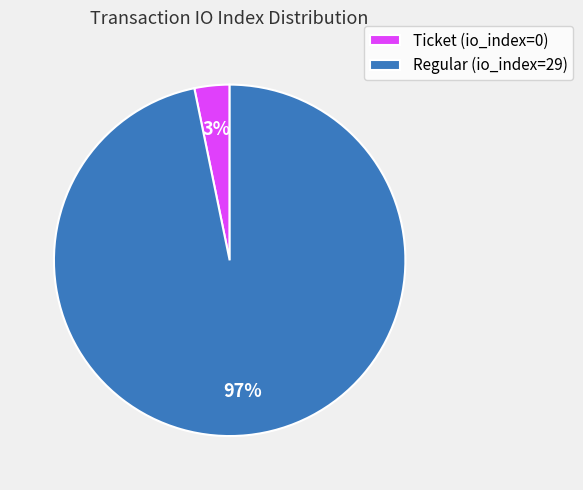

Which category has the smallest portion of the pie?

Ticket (io_index=0)